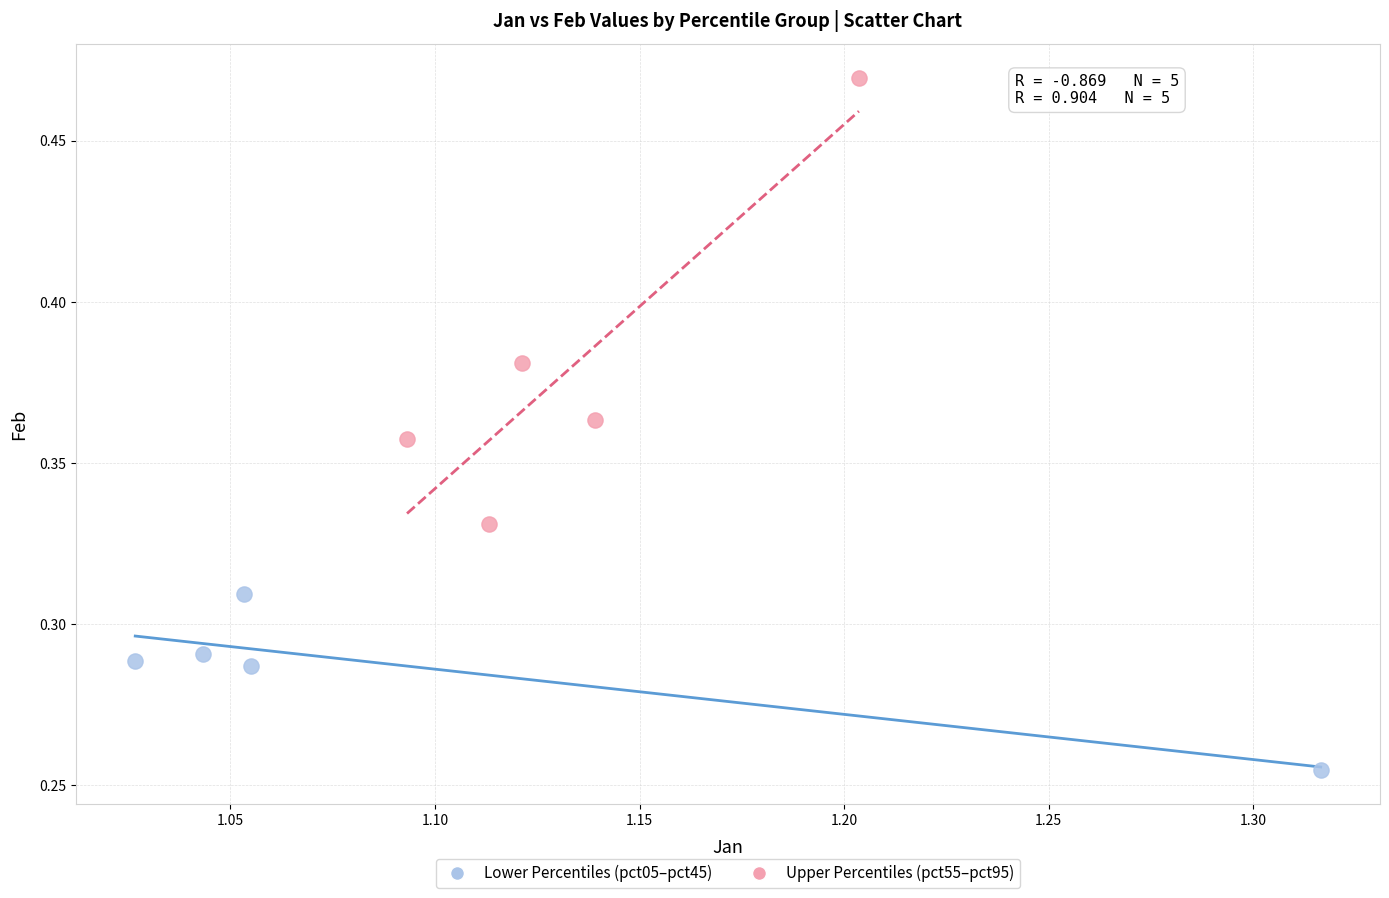

Which series has the largest Y range (max minus min)?

Upper Percentiles (pct55–pct95)